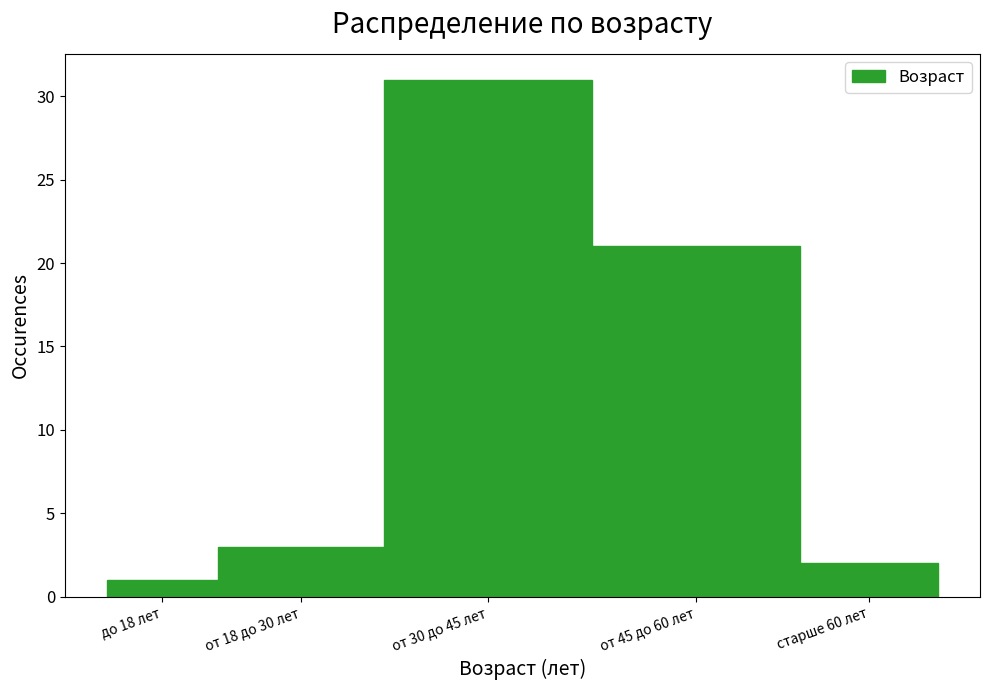

Reading right to left, extract all data points from this chart.

2	21	31	3	1